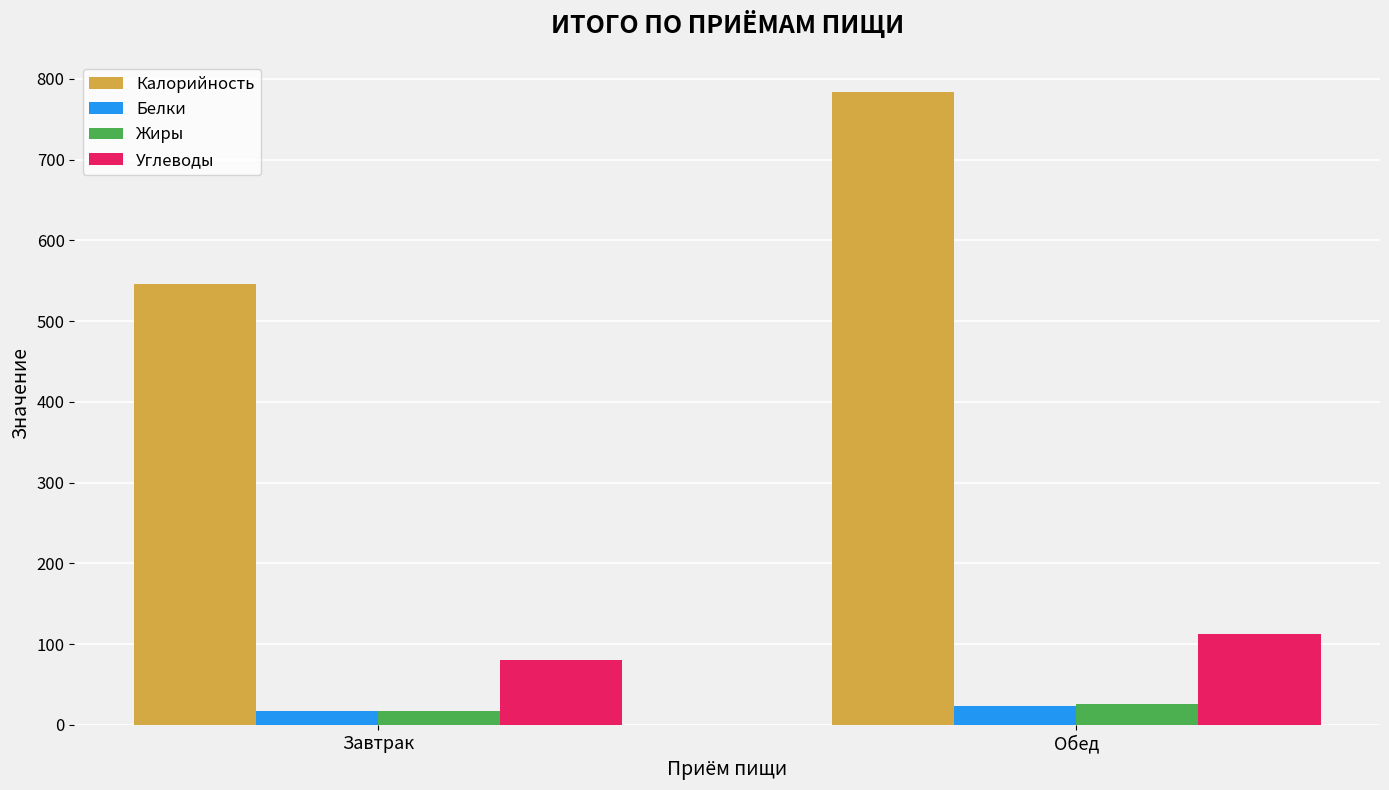

At which label does Углеводы reach its minimum?

Завтрак